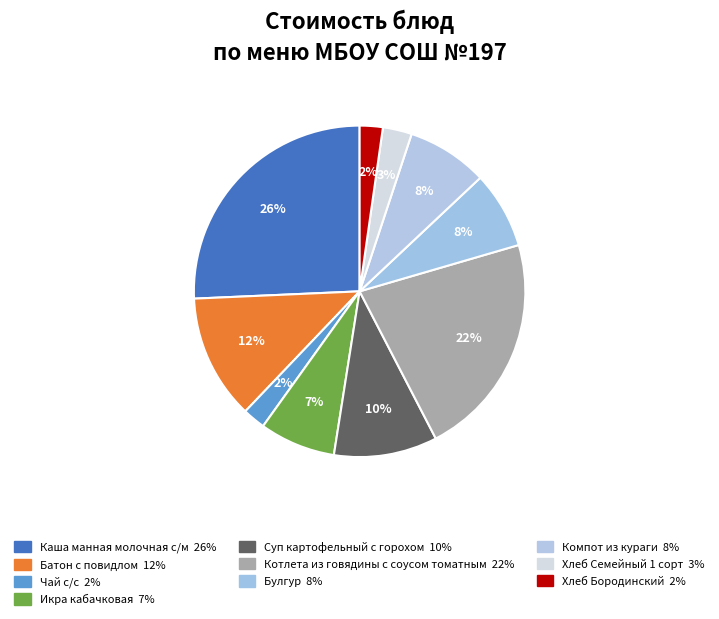

Approximately how many times larger is the value at Котлета из говядины с соусом томатным compared to Икра кабачковая?

3.0